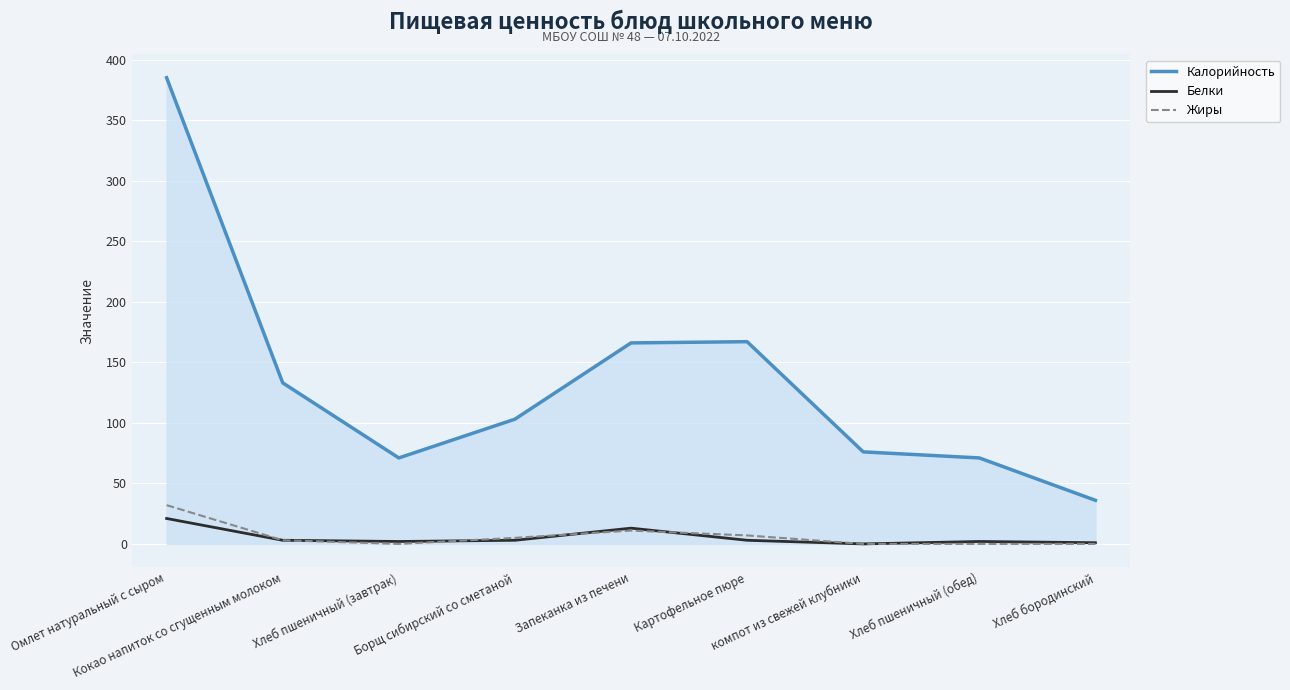

What is the maximum value shown in the chart?

385